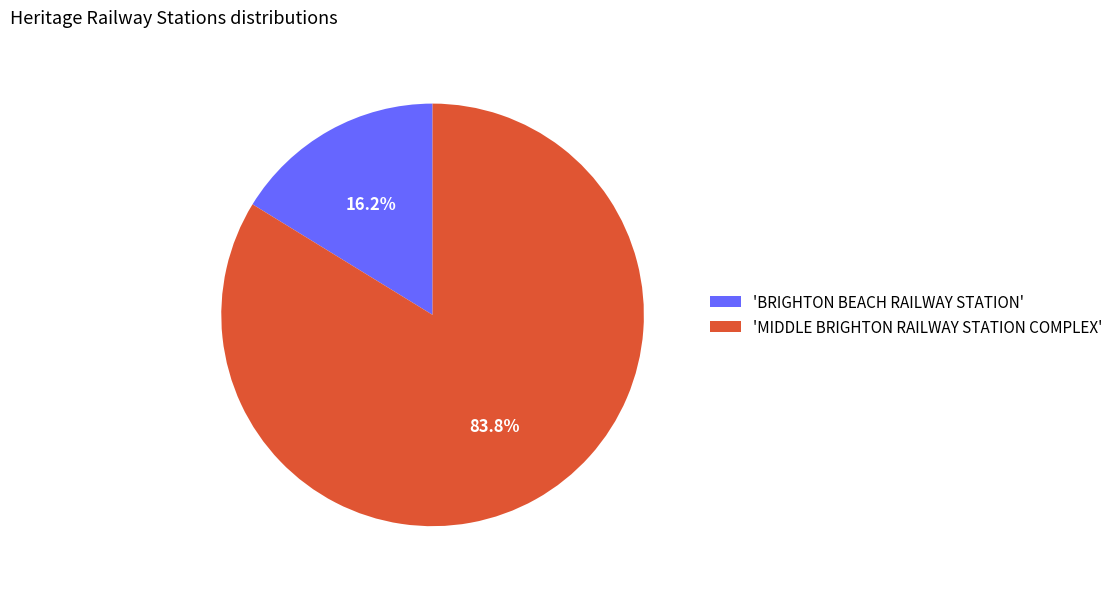

Approximately how many times larger is the value at 'MIDDLE BRIGHTON RAILWAY STATION COMPLEX' compared to 'BRIGHTON BEACH RAILWAY STATION'?

5.2